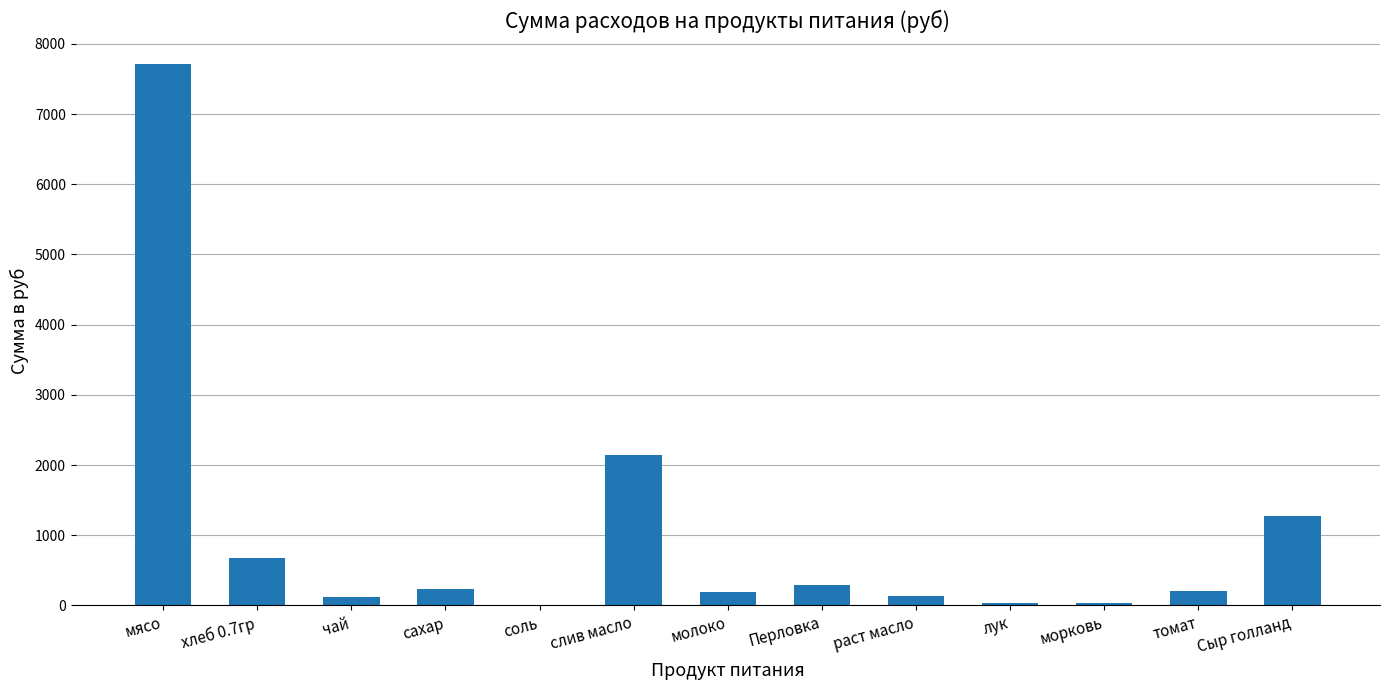

True or false: the data shows 39.7 at лук.

True